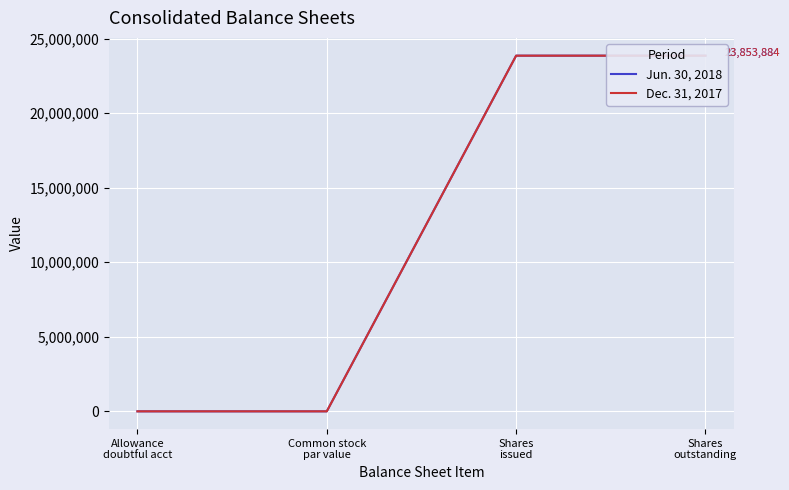

True or false: Dec. 31, 2017 and Jun. 30, 2018 intersect in this chart.

False